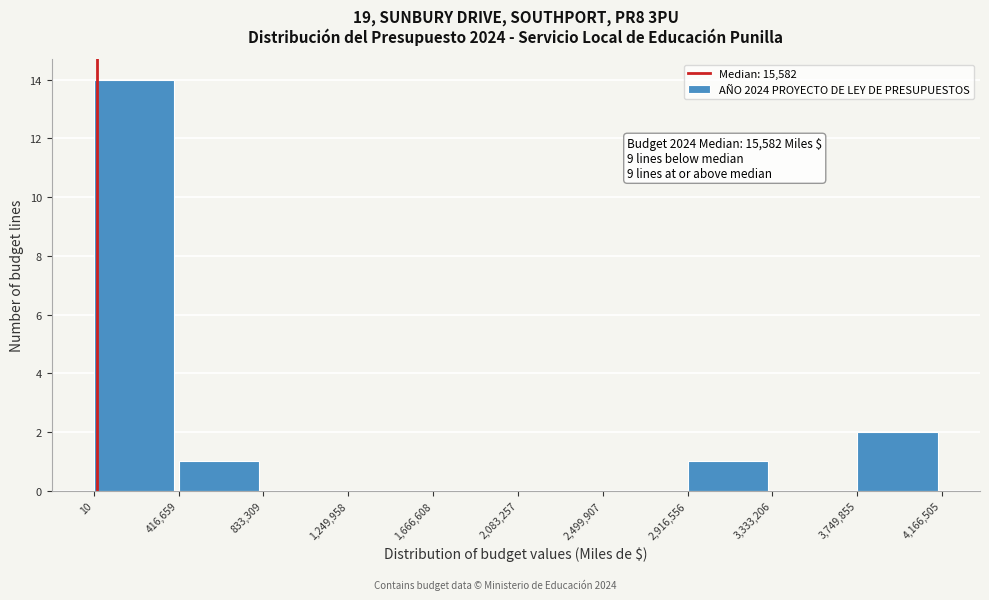

Which range on the x-axis has the tallest bar?

10 to 416,659